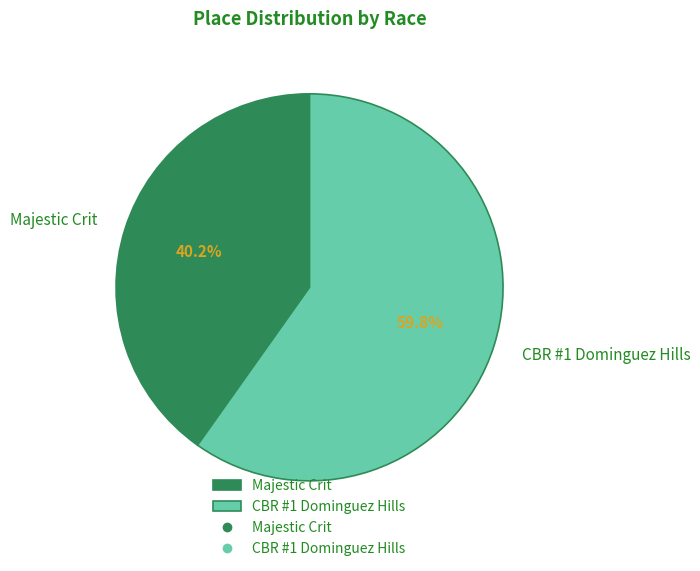

Rank the categories by value from highest to lowest.

CBR #1 Dominguez Hills, Majestic Crit